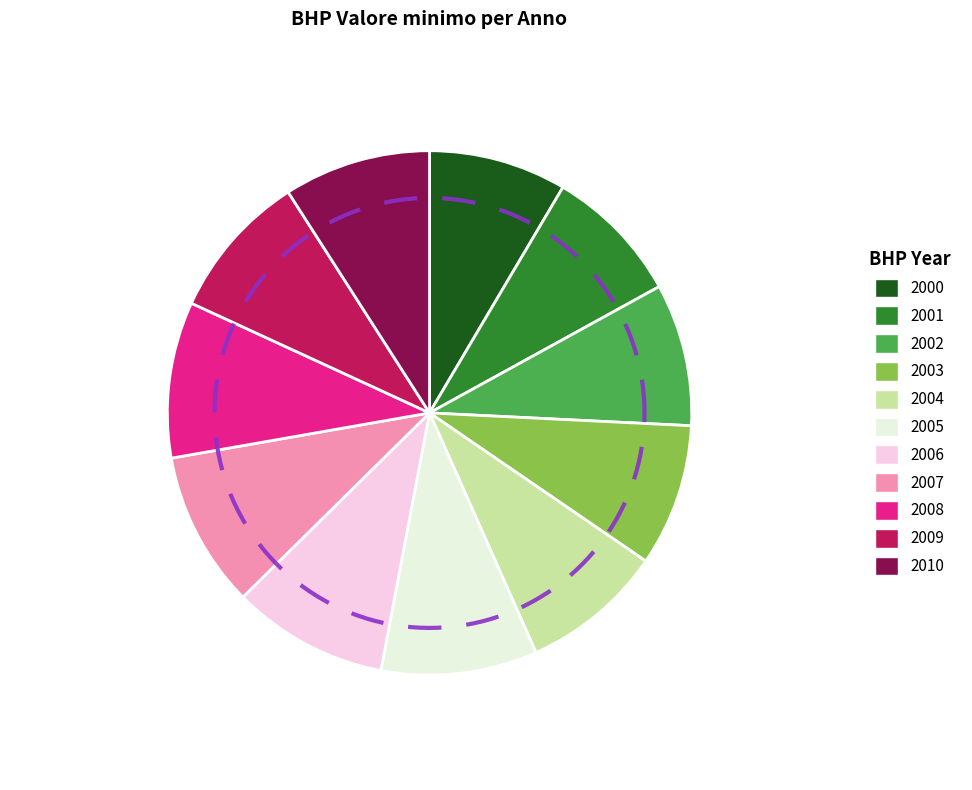

Is 2010 the majority of the pie?

No